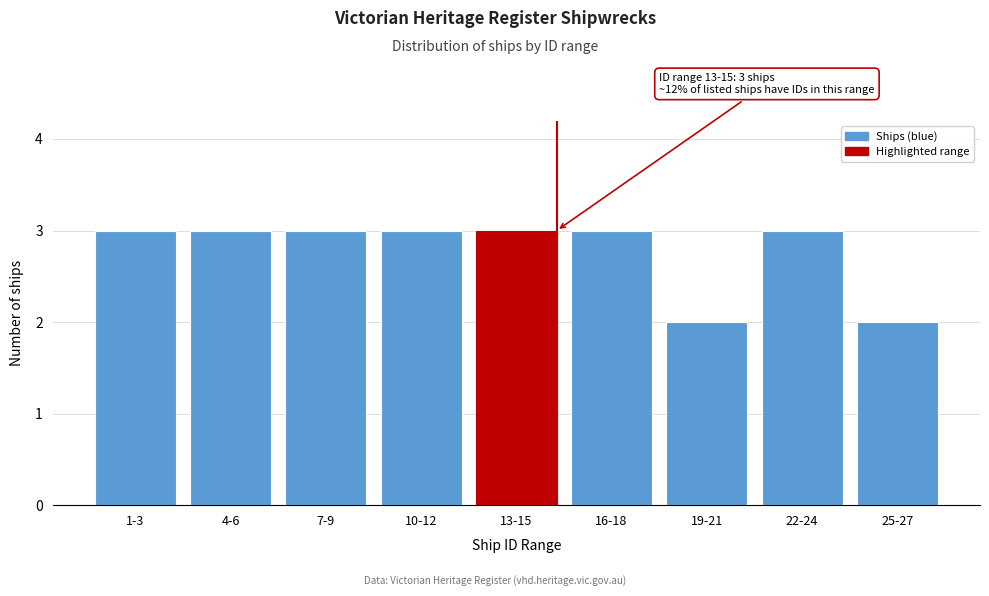

Reading left to right, extract all data points from this chart.

1-3=3	4-6=3	7-9=3	10-12=3	13-15=3	16-18=3	19-21=2	22-24=3	25-27=2